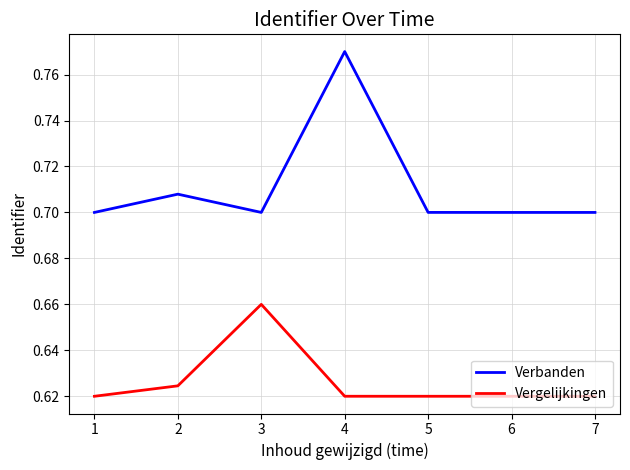

What are all the series names shown in the legend?

Verbanden, Vergelijkingen